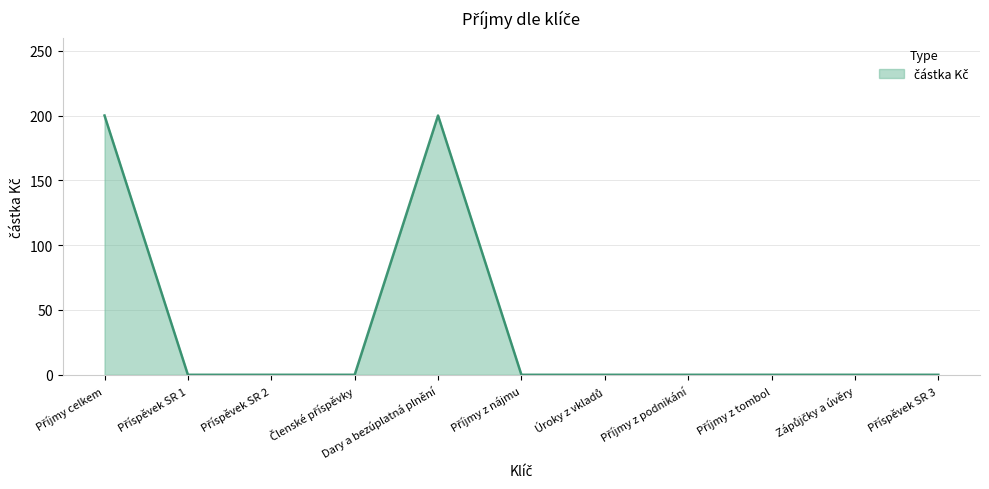

What is the difference between the maximum and minimum values?

200